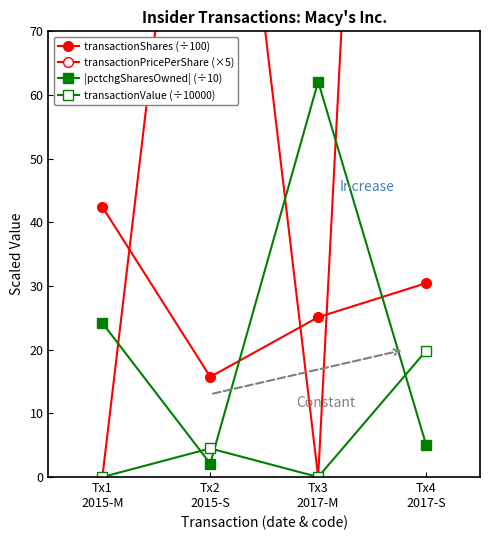

Reading left to right, transcribe all the data shown in this chart.

transactionShares (÷100): 42.4	15.7	25.1	30.4
transactionPricePerShare (×5): 0.0	142.8	0.0	325.5
|pctchgSharesOwned| (÷10): 24.2	2.1	62.1	5.1
transactionValue (÷10000): 0.0	4.5	0.0	19.8